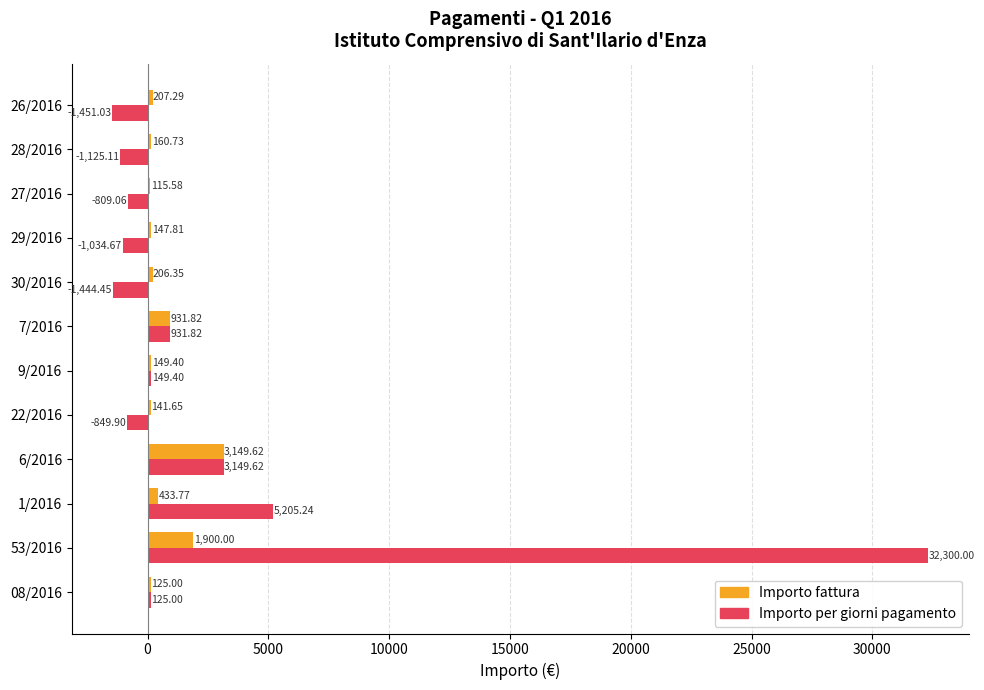

Which series has the largest total across all categories?

Importo per giorni pagamento